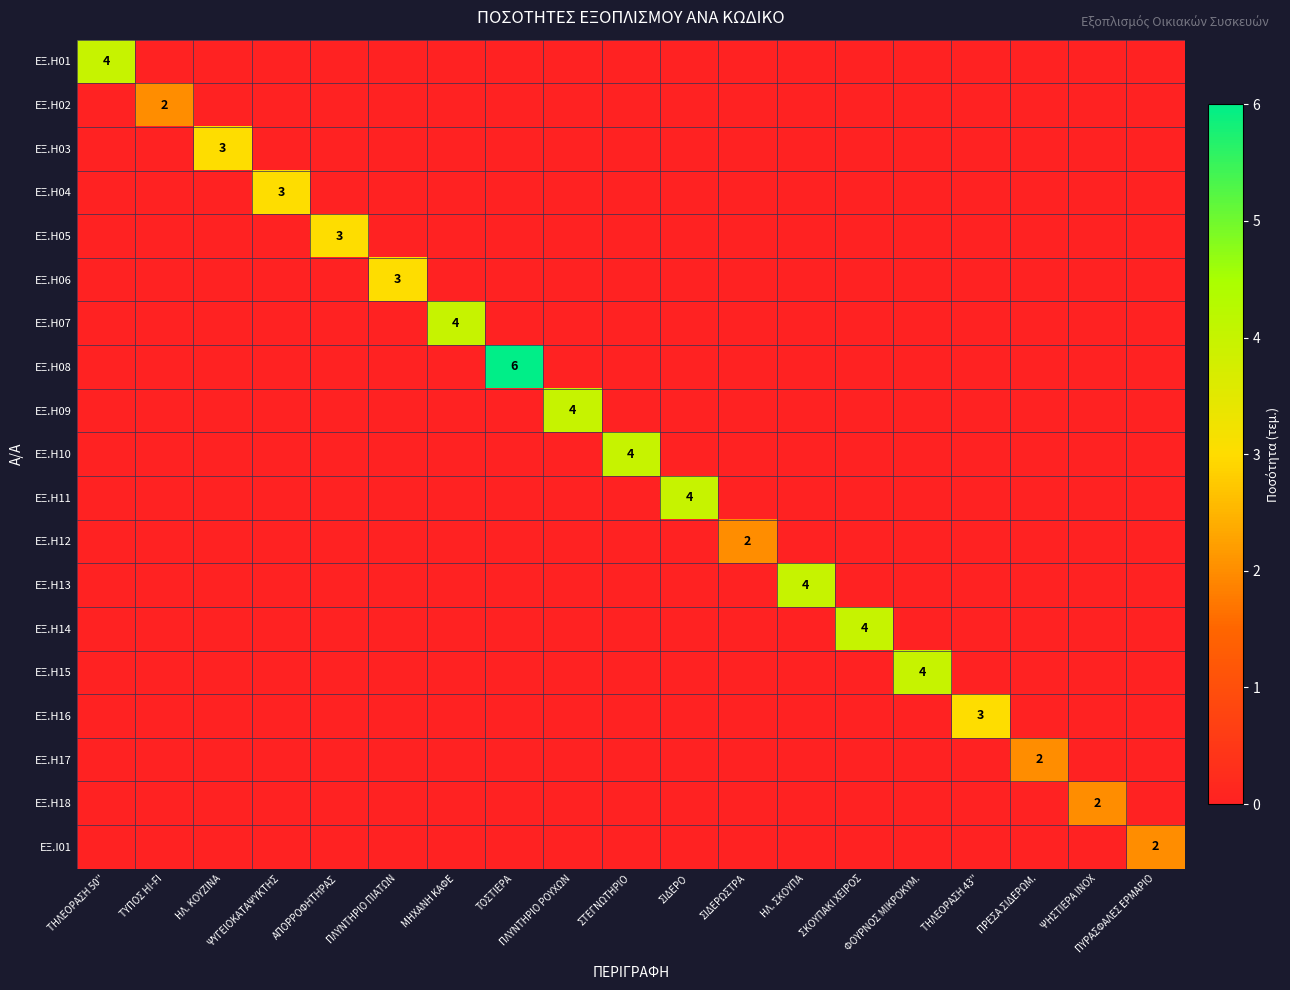

The ΕΞ.Η16 series shows 0 at ΑΠΟΡΡΟΦΗΤΗΡΑΣ. True or false?

True